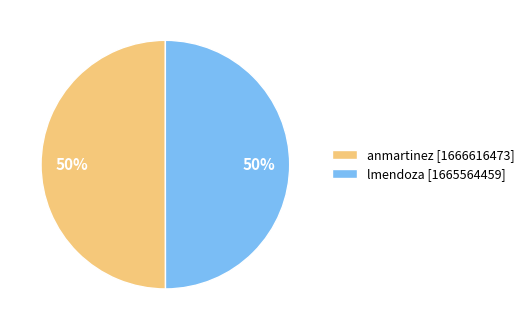

Is the sum of anmartinez [1666616473] and lmendoza [1665564459] greater than half?

Yes